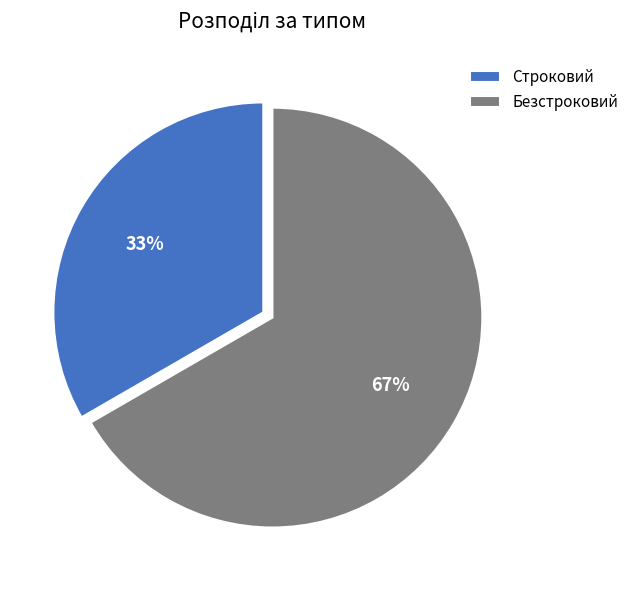

The Безстроковий slice represents 67% of the pie. True or false?

True